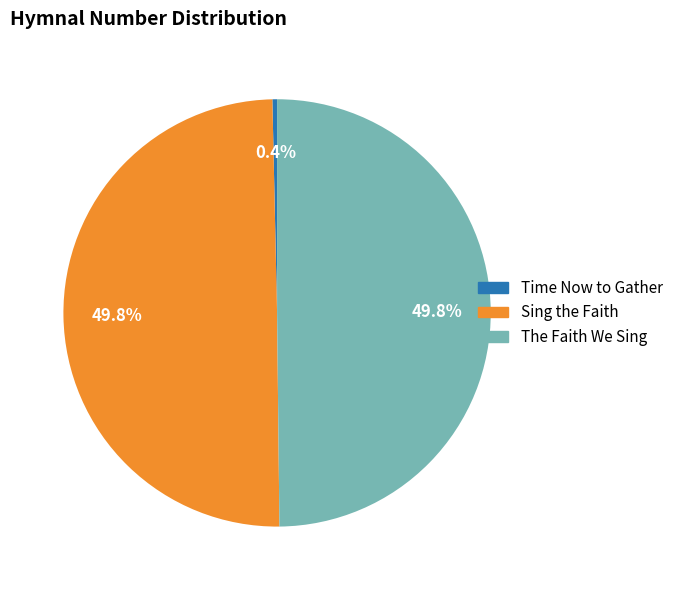

Which category has the smallest portion of the pie?

Time Now to Gather